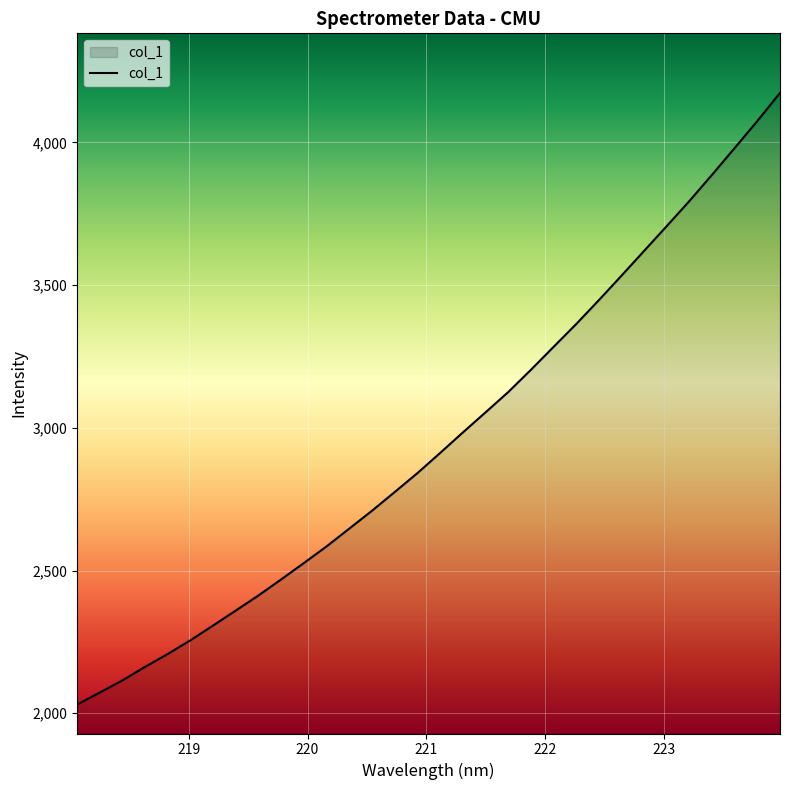

What is the difference between the maximum and minimum values?

2142.6